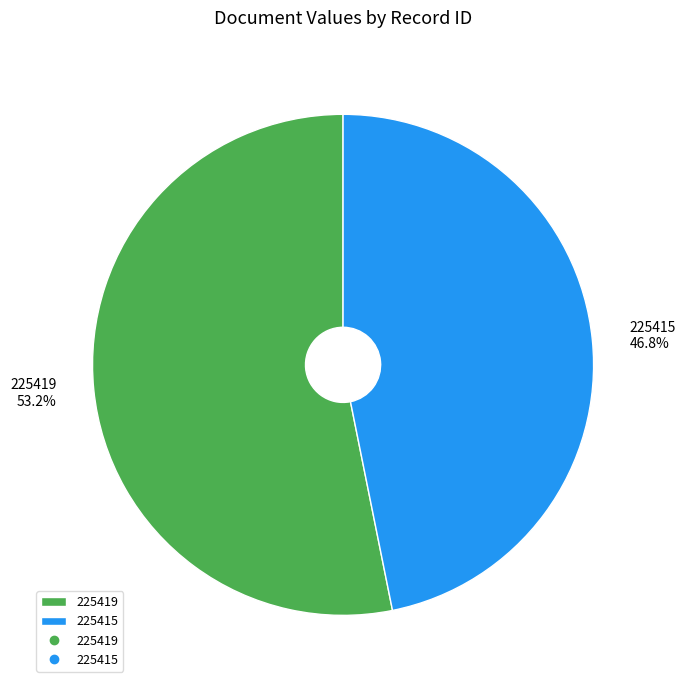

To the nearest percent, what is the difference between the largest and smallest slice percentages?

6%